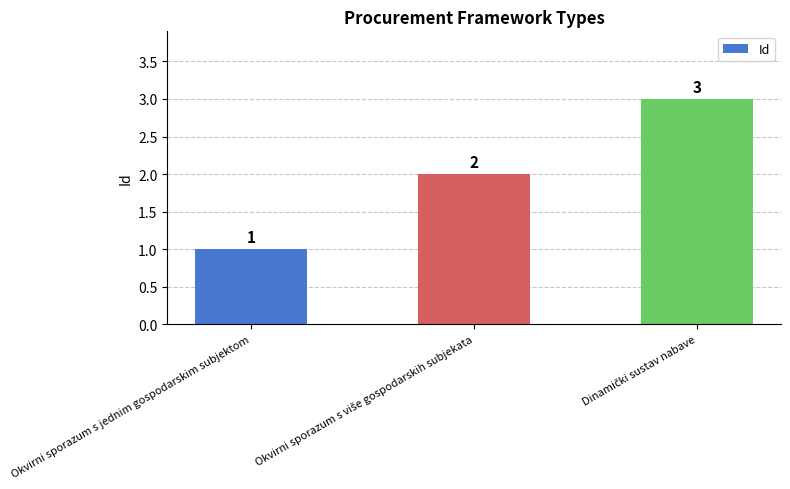

What is the value of the 1st bar from the left?

1